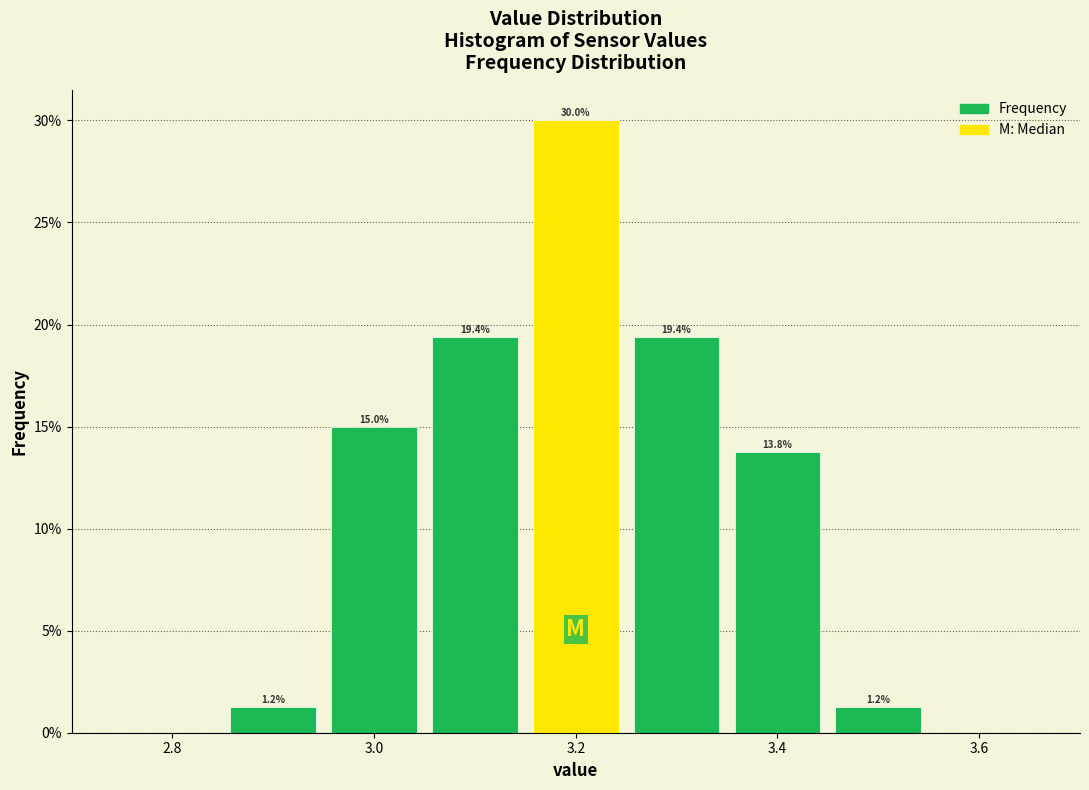

Reading left to right, transcribe this chart: for each bar, give the range it covers on the x-axis and its height. The bar edges are not printed on the chart, so give them approximately, as read against the axis.

2.85 to 2.95: 1.2
2.95 to 3.05: 15.0
3.05 to 3.15: 19.4
3.15 to 3.25: 30.0
3.25 to 3.35: 19.4
3.35 to 3.45: 13.8
3.45 to 3.55: 1.2